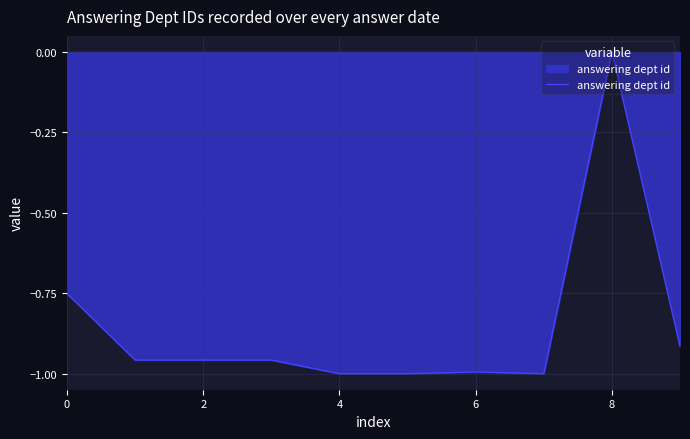

Does the chart have visible grid lines?

Yes